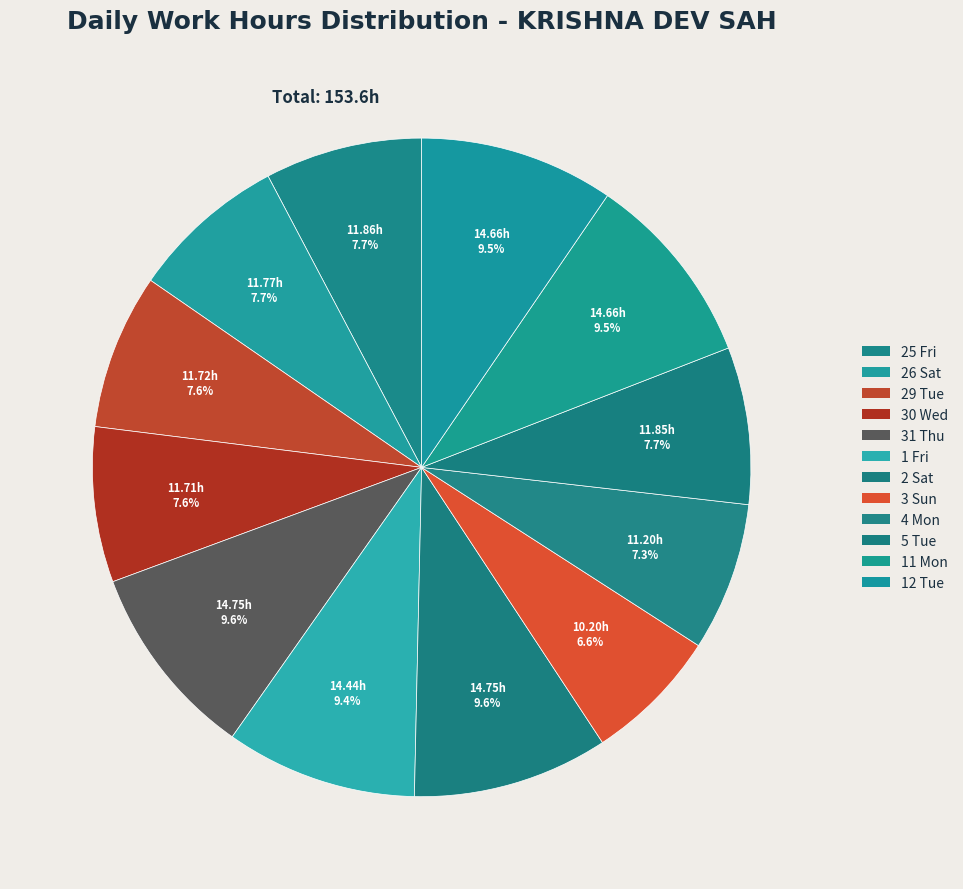

Count the number of slices in the pie.

12